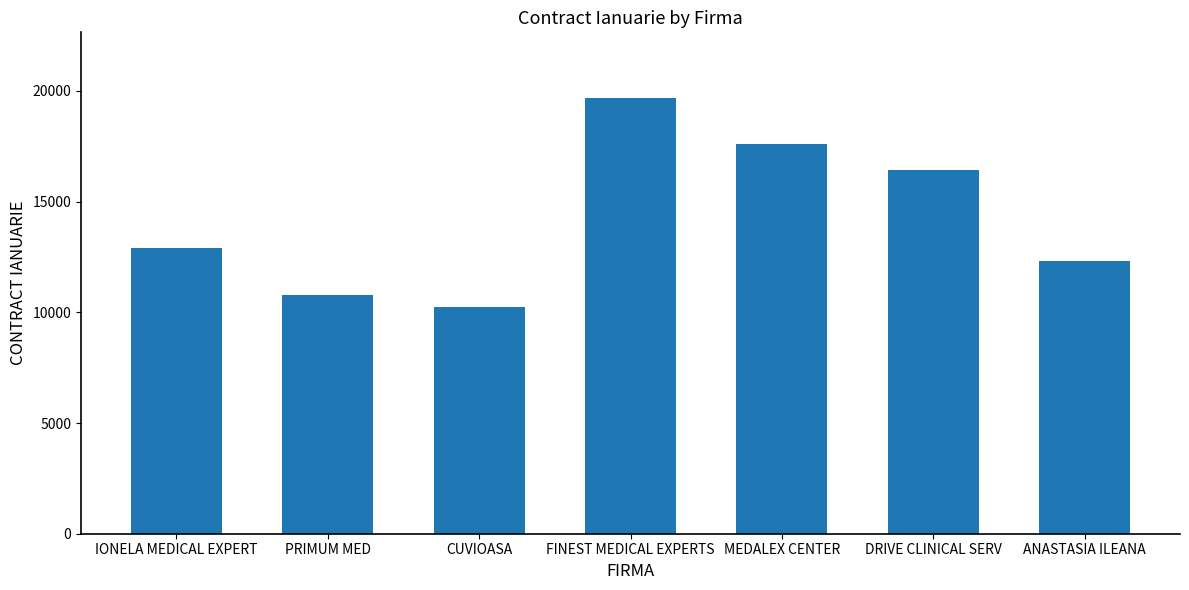

What is the sum of all values?

100000.0